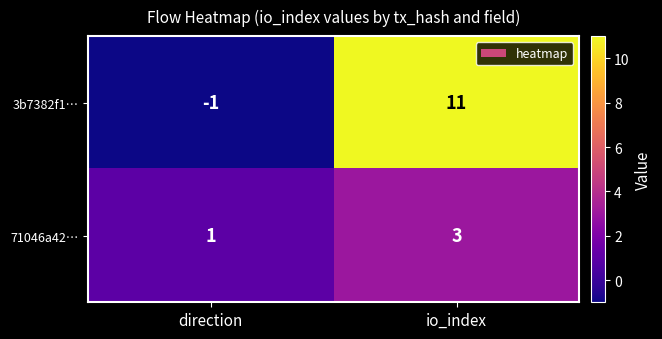

At which category is the sum across all series the highest?

io_index